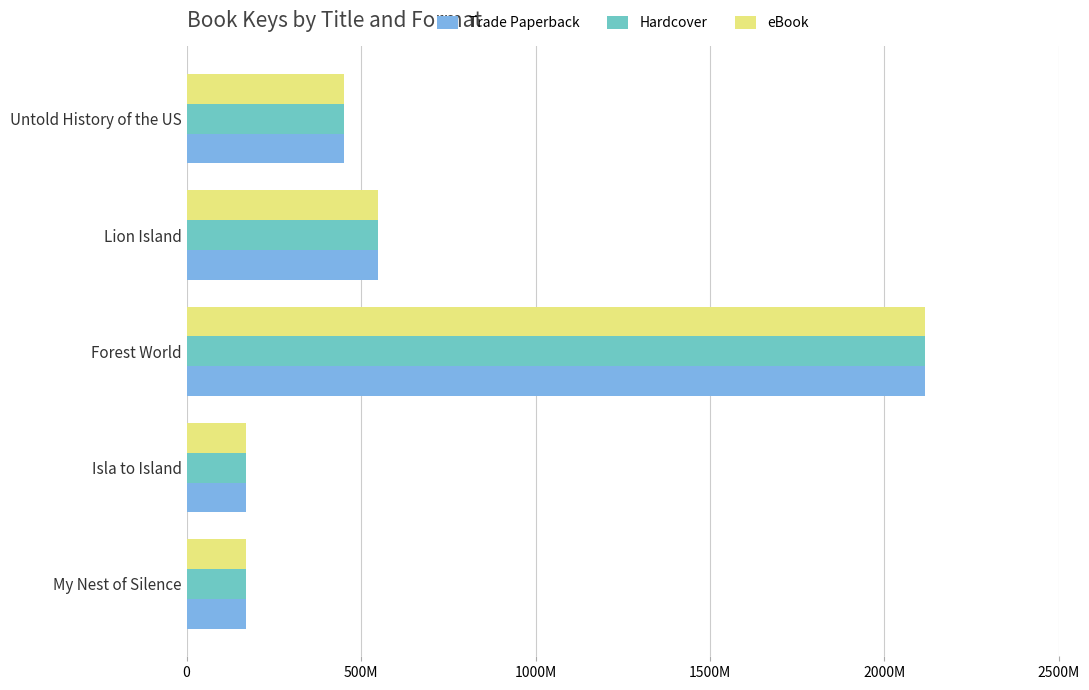

What is the value of the Hardcover bar at the 1st from the left?

170708562